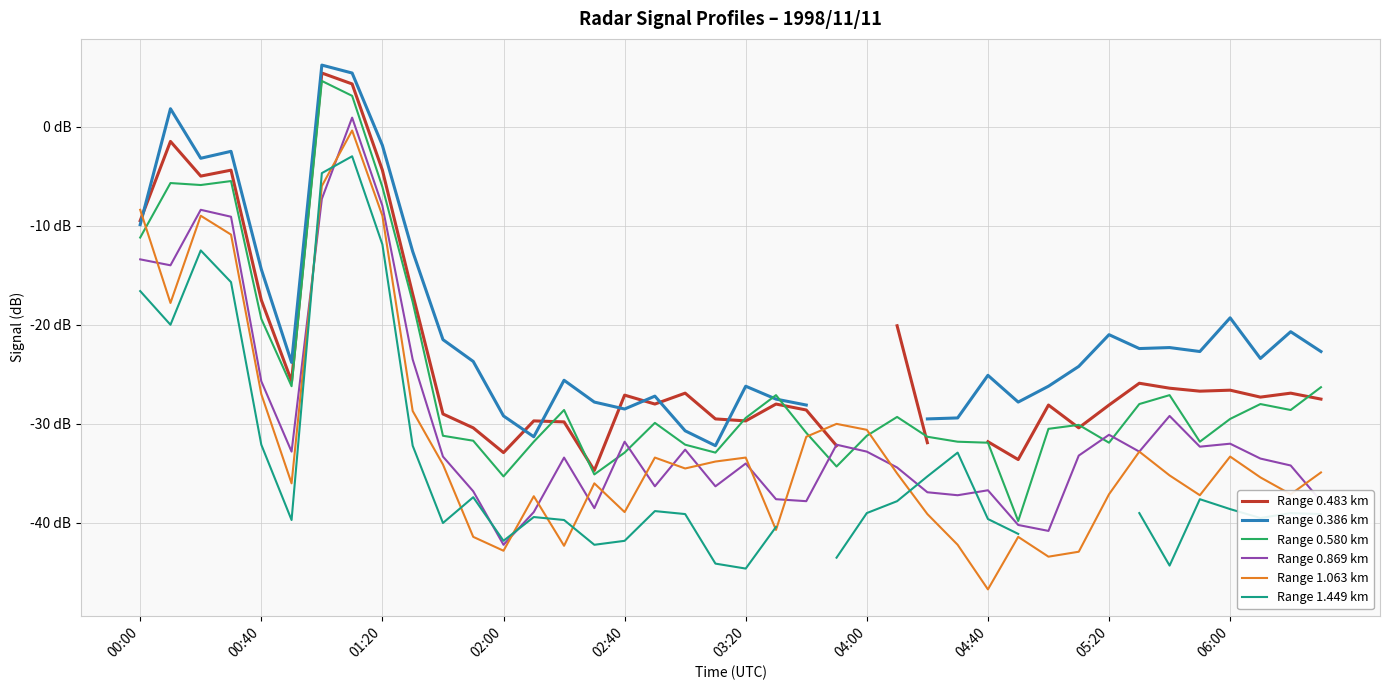

What are all the series names shown in the legend?

Range 0.483 km, Range 0.386 km, Range 0.580 km, Range 0.869 km, Range 1.063 km, Range 1.449 km